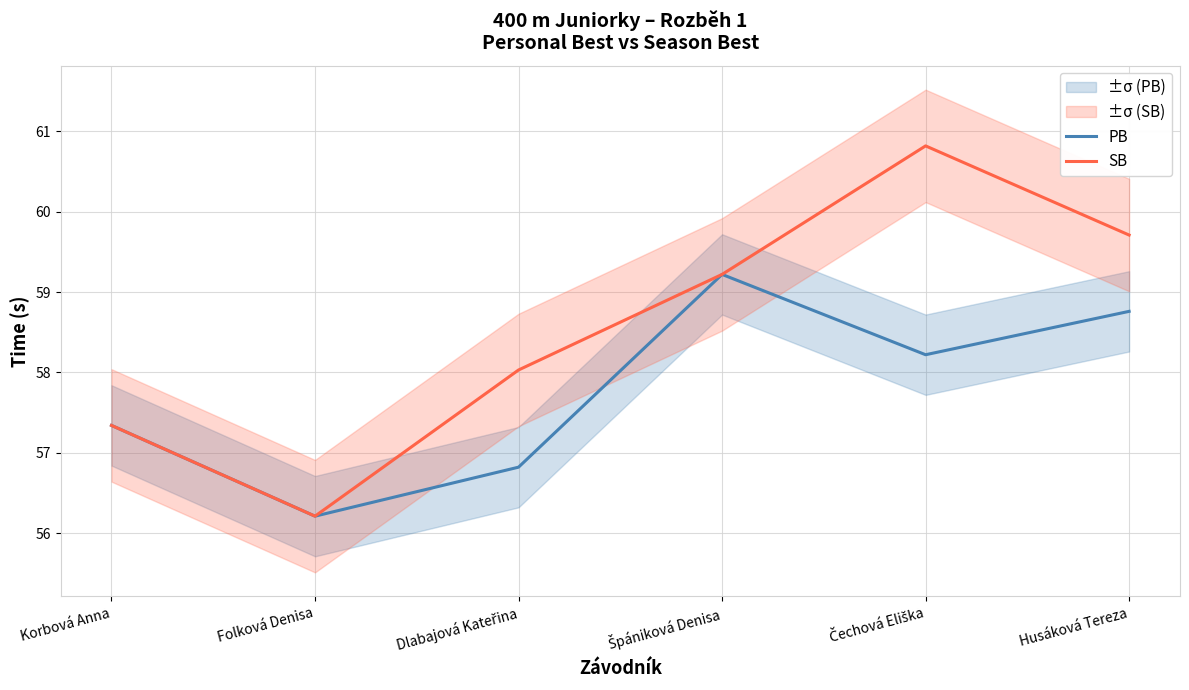

What is the label of the 3rd point from the right?

Špániková Denisa